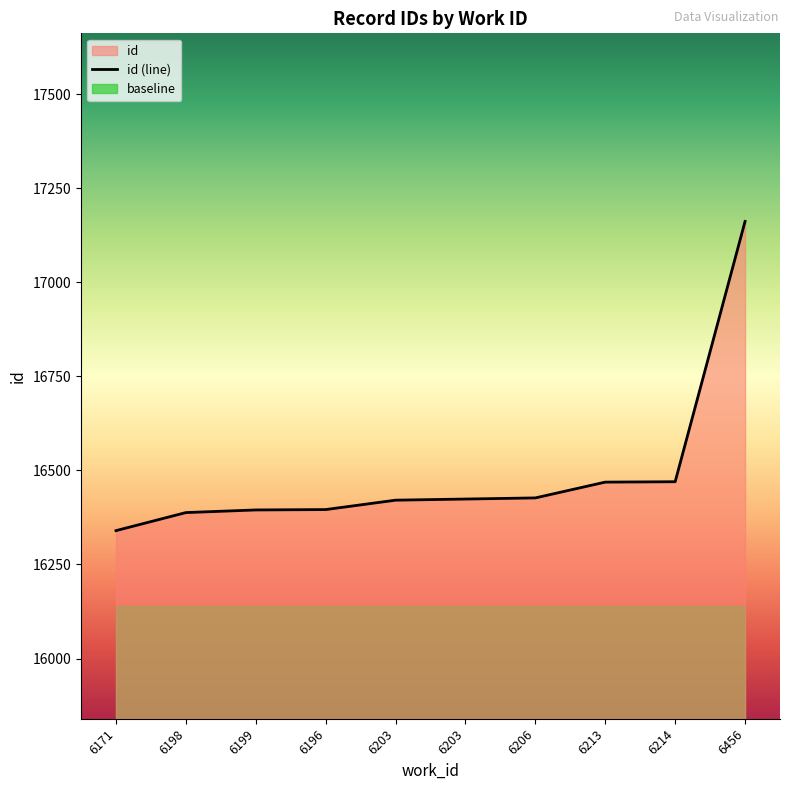

What is the sum of all values?

164892